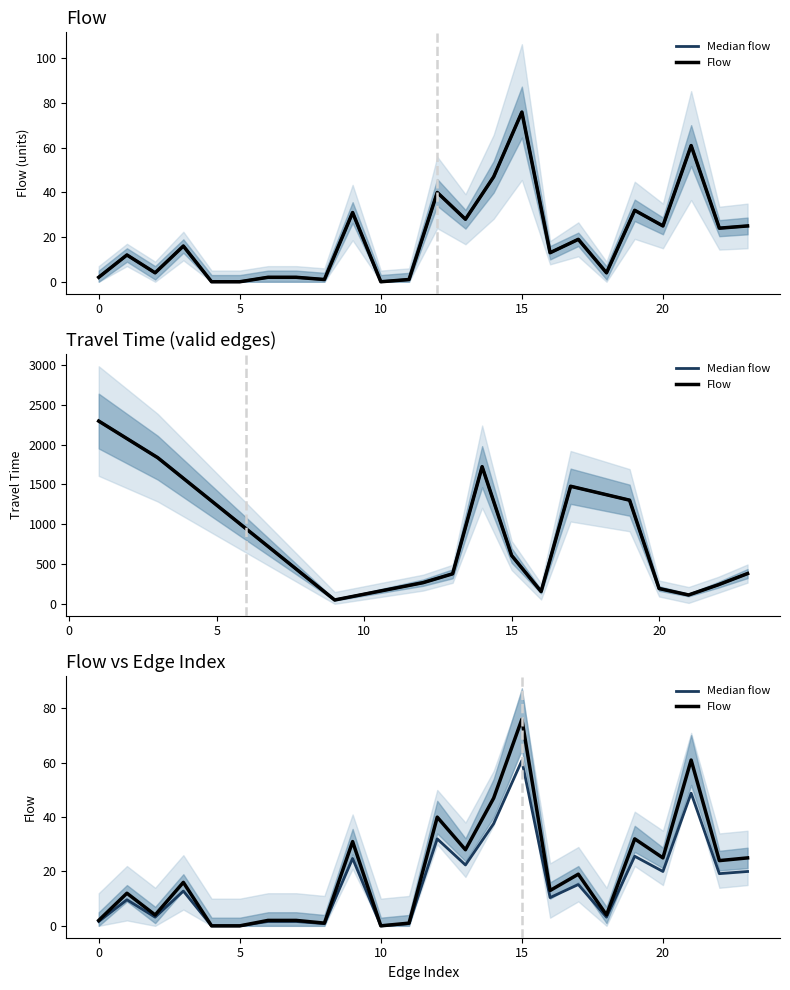

How many categories are shown in the chart?

24